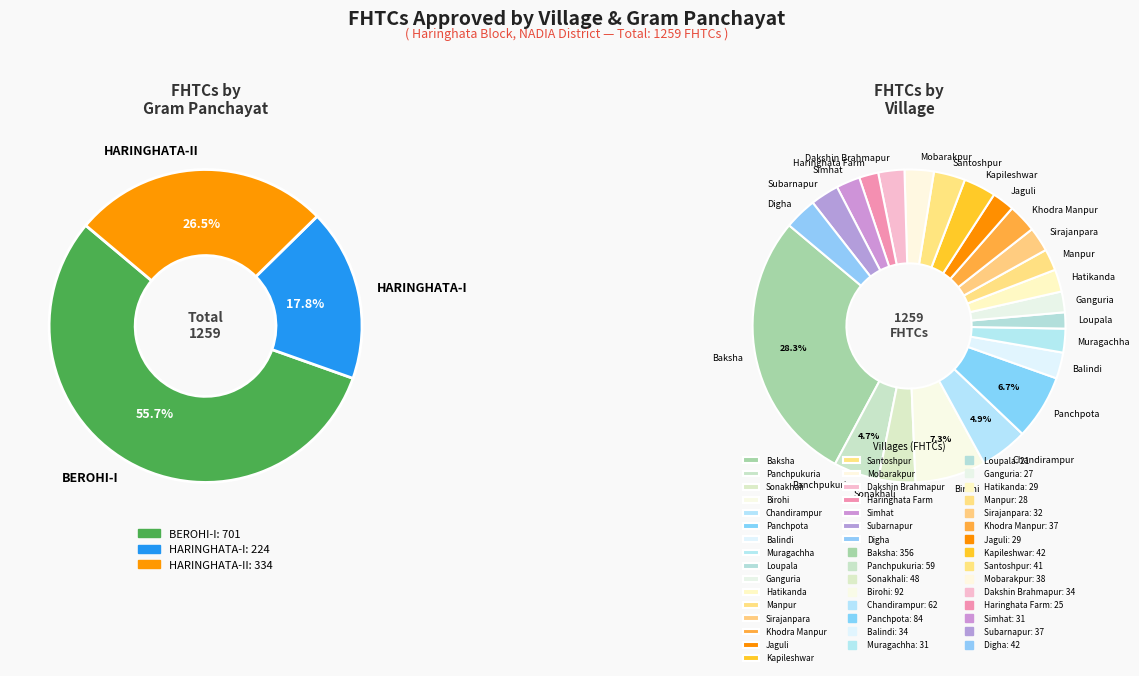

How many slices are in this pie chart?

23